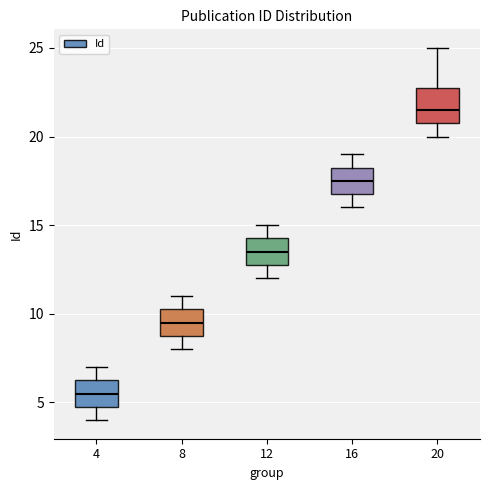

Reading left to right, read every box against the y-axis: the position of its median line, the range the box covers, and the ends of its whiskers. The values are not printed on the chart, so give them approximately, as read against the axis.

4: median 5.5, box 5.0 to 6.5, whiskers 4.0 to 7.0
8: median 9.5, box 9.0 to 10.5, whiskers 8.0 to 11.0
12: median 13.5, box 13.0 to 14.5, whiskers 12.0 to 15.0
16: median 17.5, box 17.0 to 18.5, whiskers 16.0 to 19.0
20: median 21.5, box 21.0 to 23.0, whiskers 20.0 to 25.0